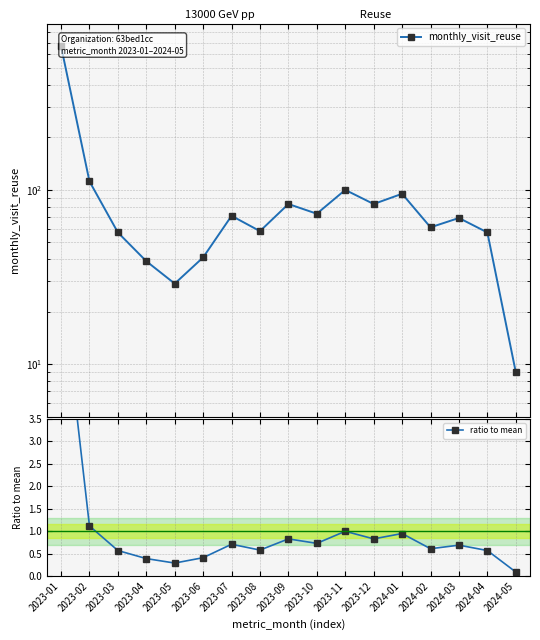

Rank the series at 2023-05 from highest to lowest value.

monthly_visit_reuse, ratio to mean